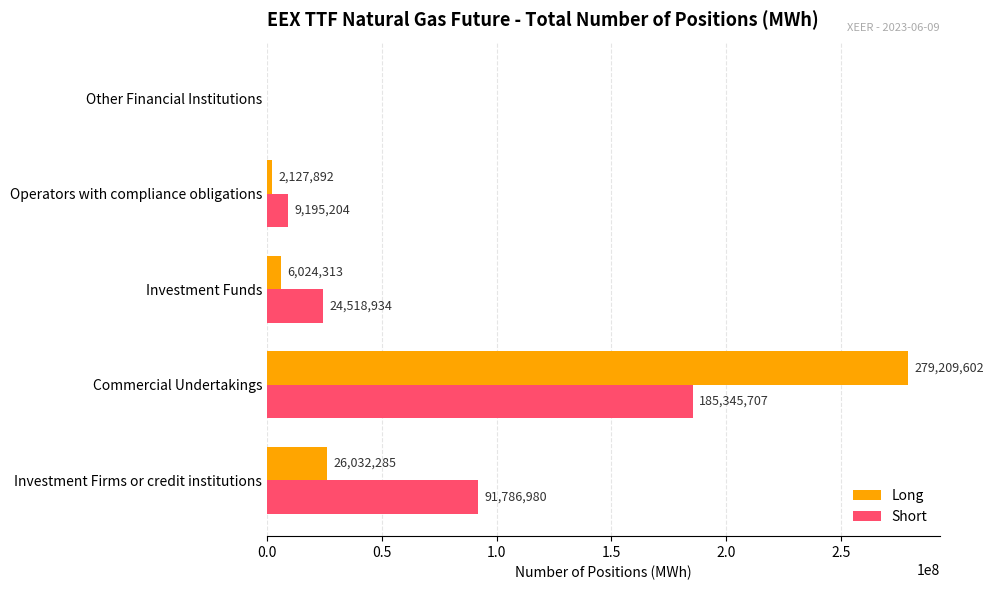

The Short series shows 0 at Other Financial Institutions. True or false?

True